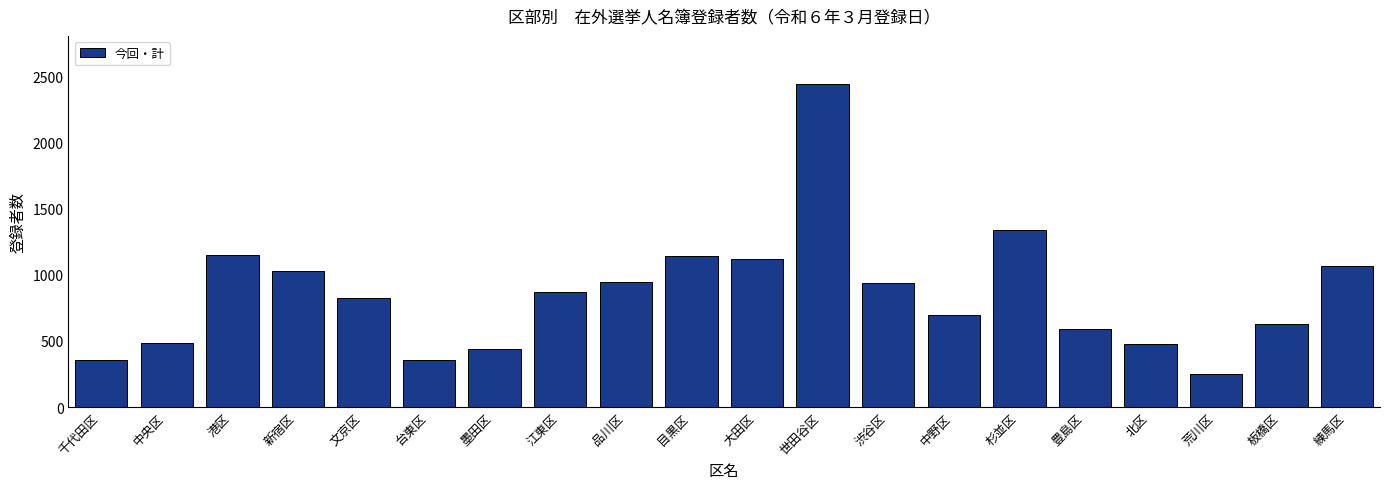

What is the change in value from 大田区 to 豊島区?

-530